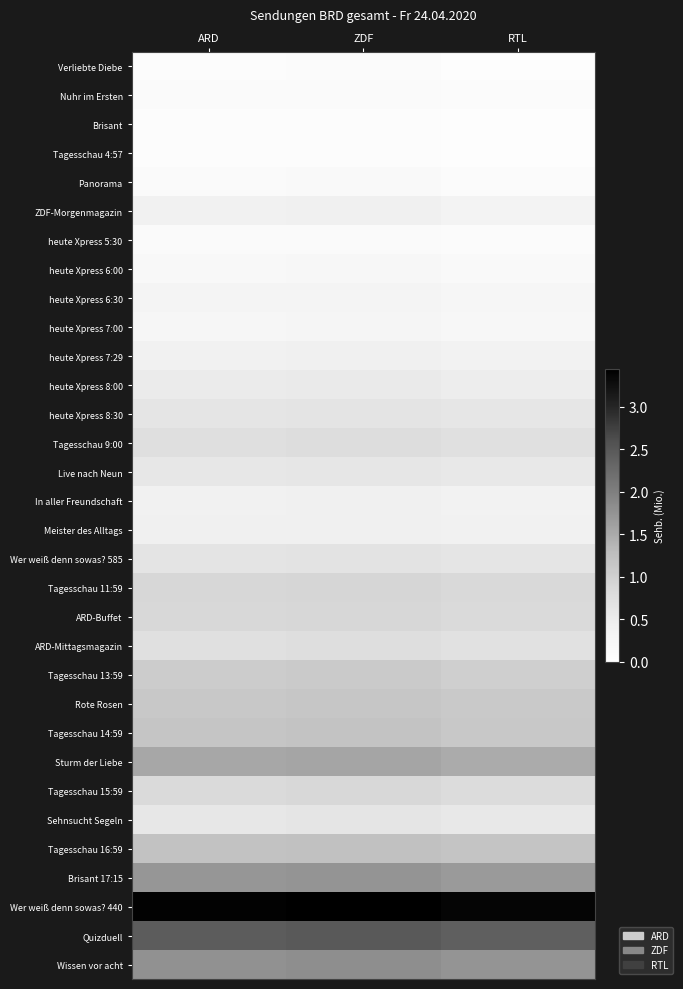

Count the number of categories in the chart.

3